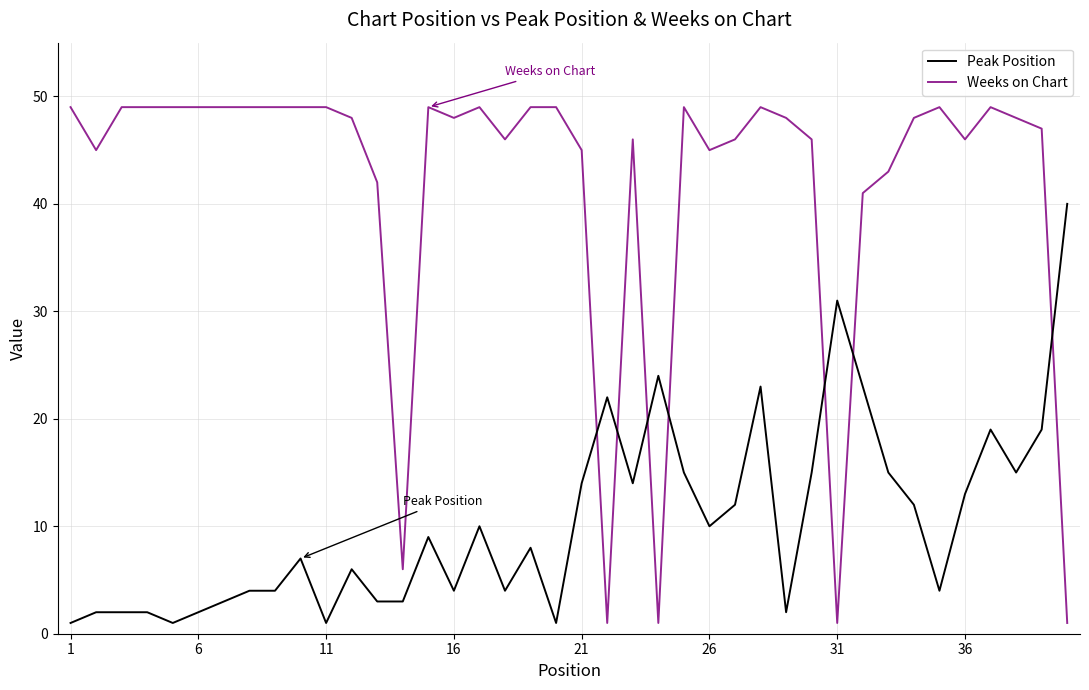

True or false: Weeks on Chart and Peak Position cross at least once.

True